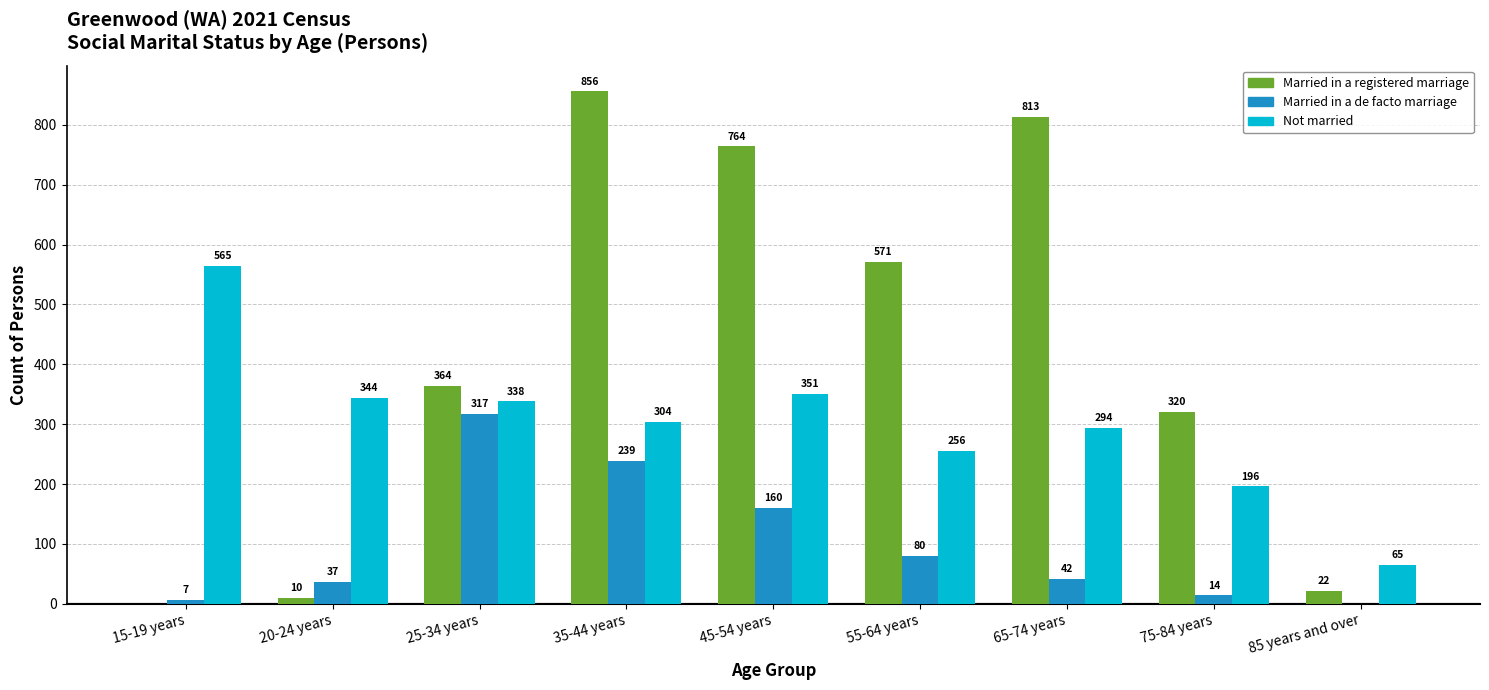

Which series has the largest total across all categories?

Married in a registered marriage